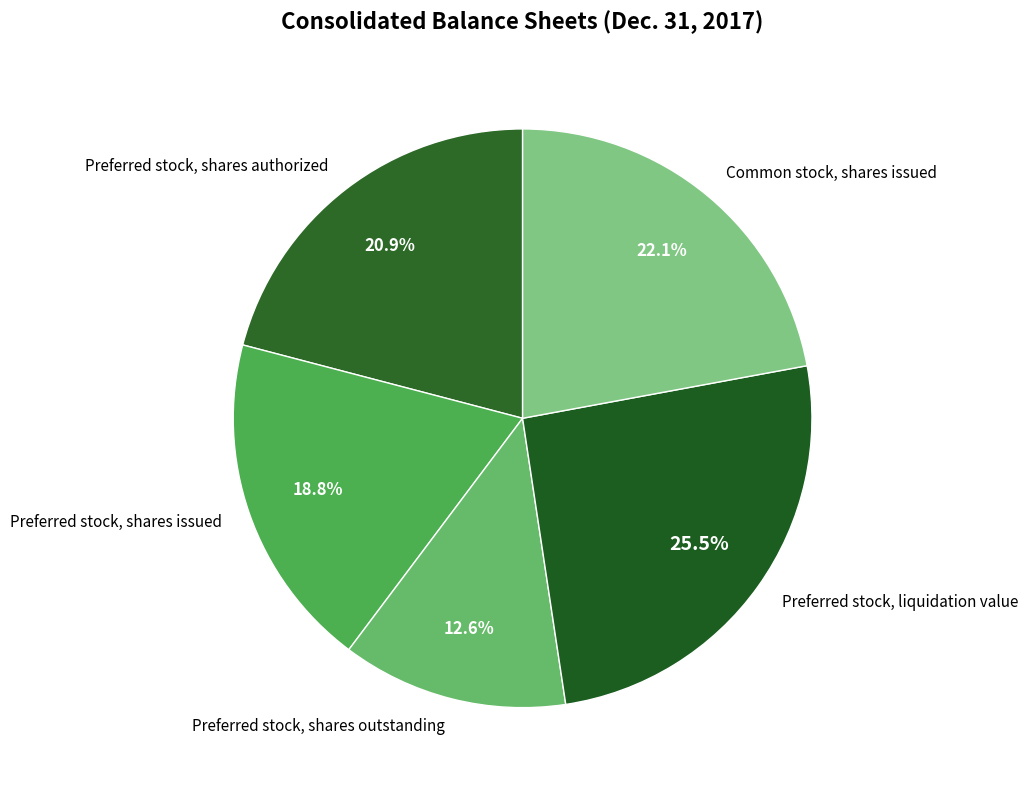

The Common stock, shares issued slice represents 22% of the pie. True or false?

True